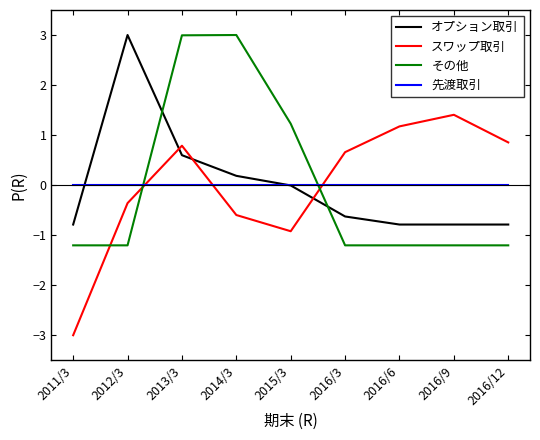

What is the minimum value shown in the chart?

-3.0